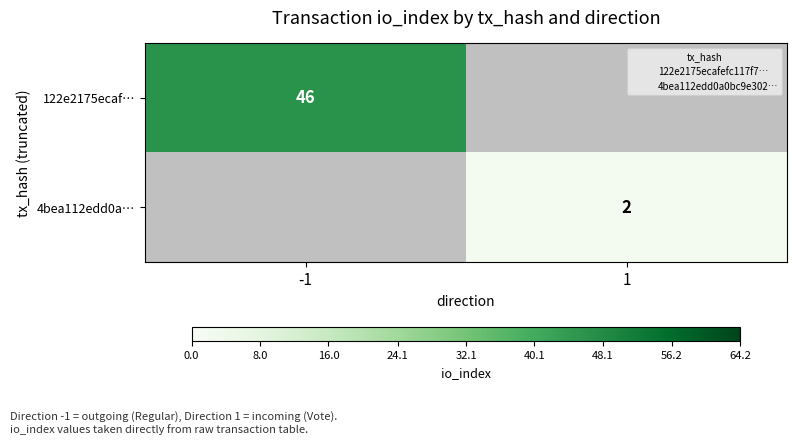

The value of 122e2175ecaf… at -1 is 46.0. True or false?

True